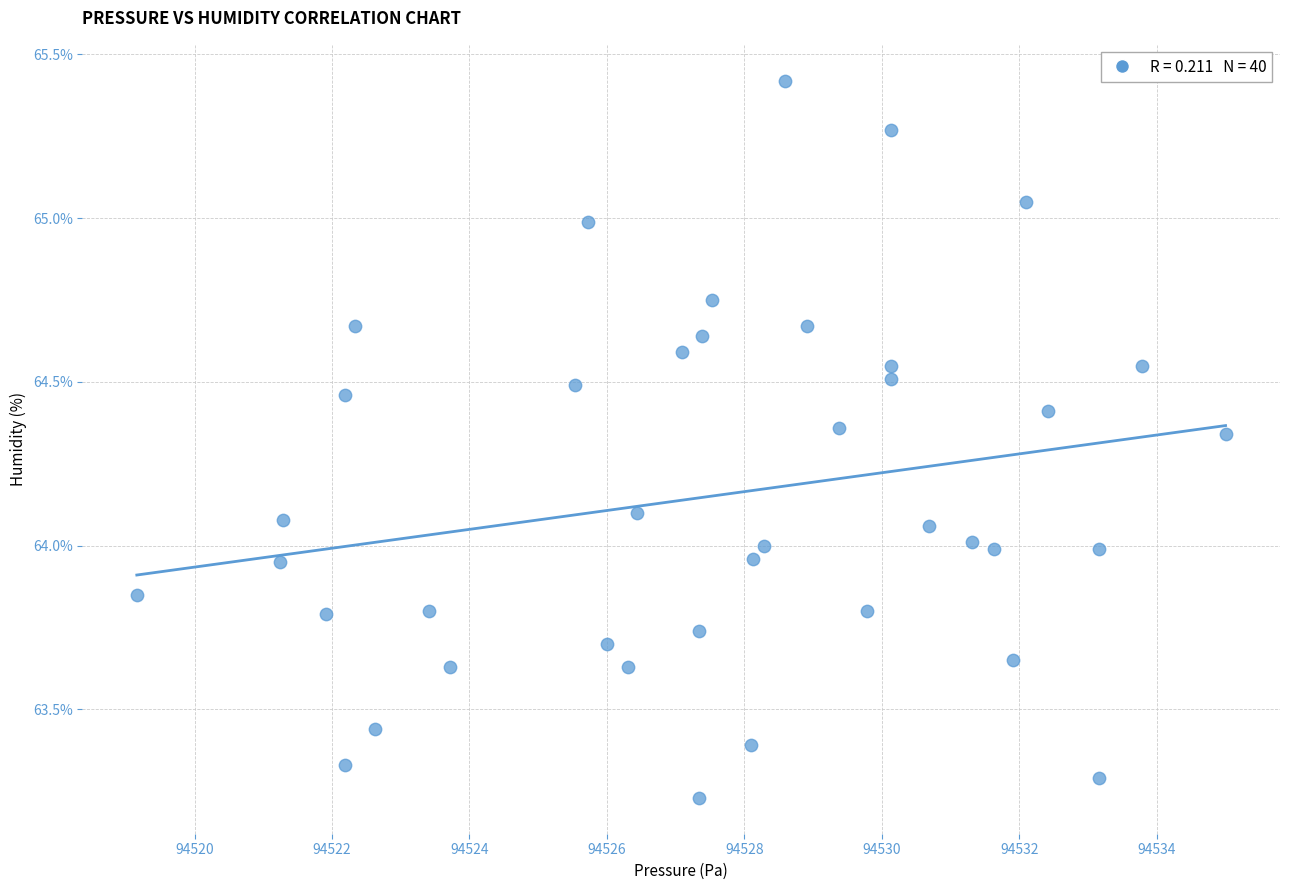

What is the range of X values (max minus min)?

15.8